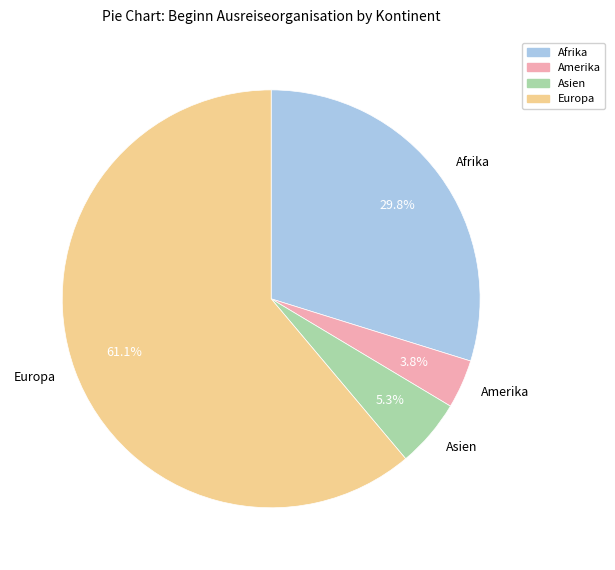

Which slice is the smallest?

Amerika